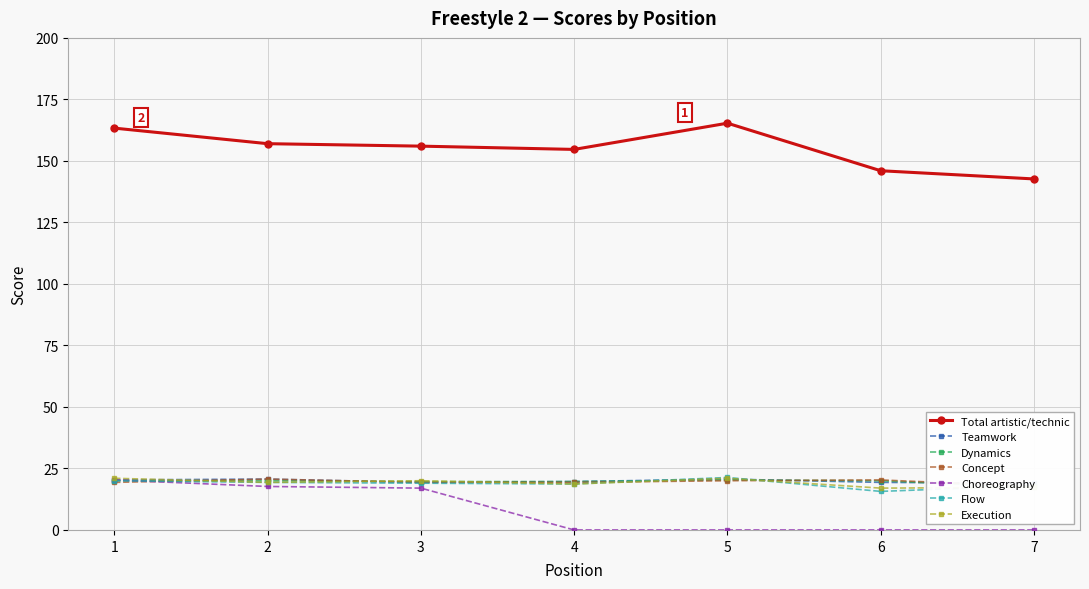

At which label is Point closest to 10?

3